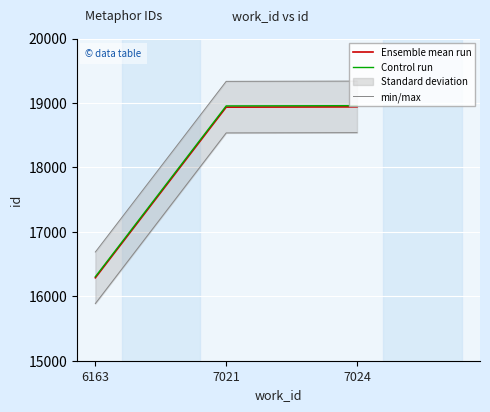

What value does the Control run series have at 6163?

16303.3